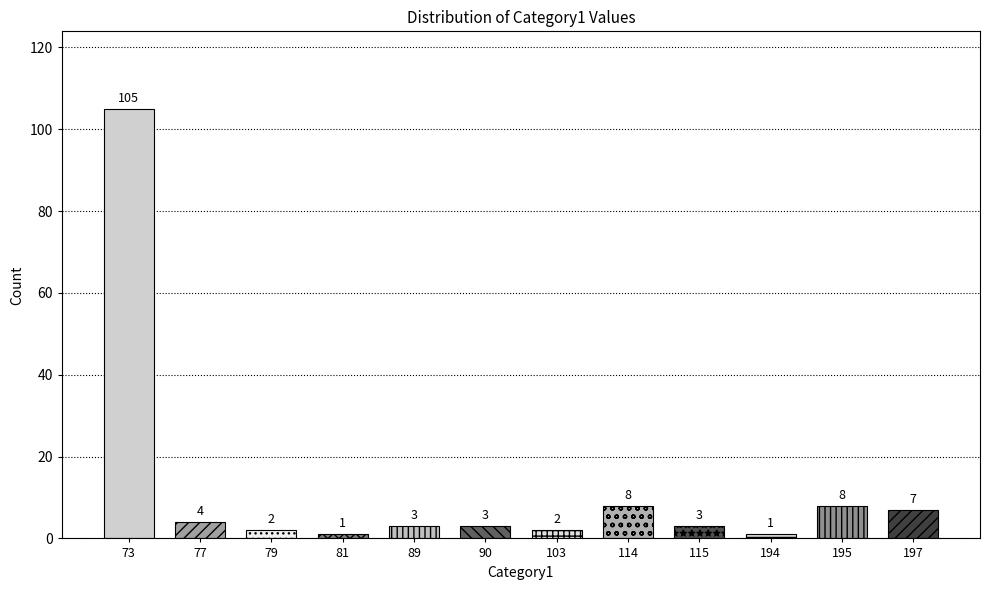

Reading left to right, what are all the values shown in this chart?

105	4	2	1	3	3	2	8	3	1	8	7